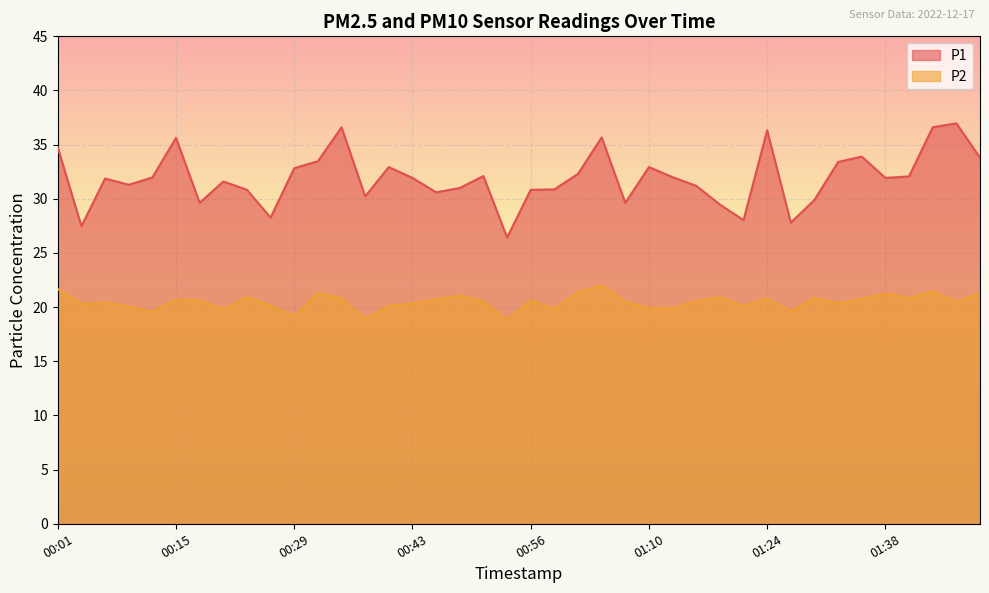

Does the chart display data point markers on the line(s)?

No